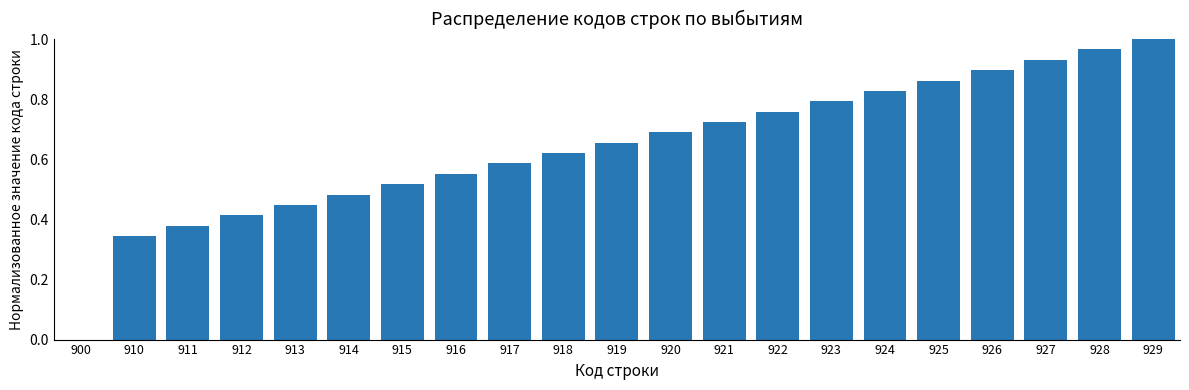

What is the sum of all values?

13.4